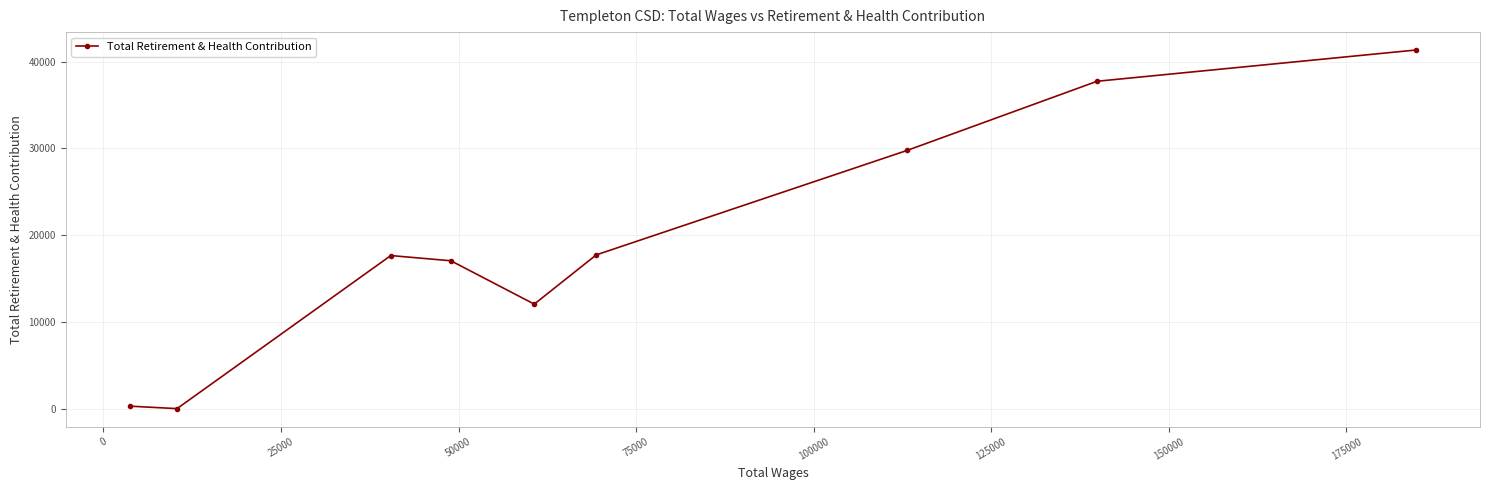

What is the greatest value displayed?

41348